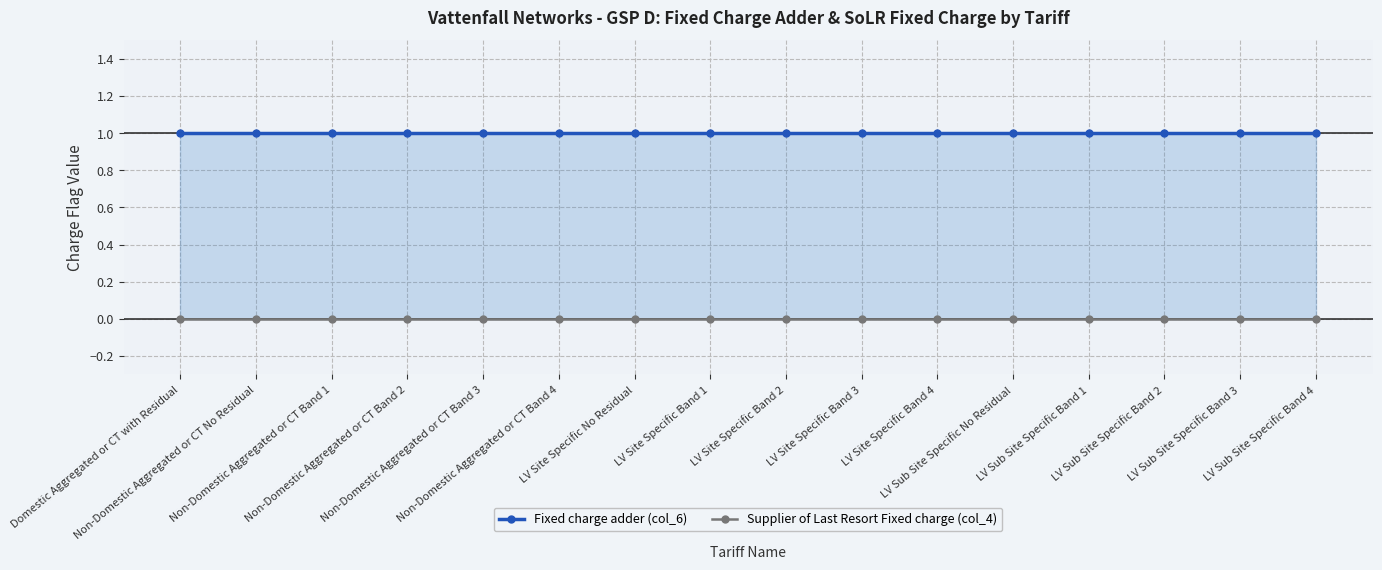

Rank the series at Non-Domestic Aggregated or CT No Residual from lowest to highest value.

Supplier of Last Resort Fixed charge (col_4), Fixed charge adder (col_6)